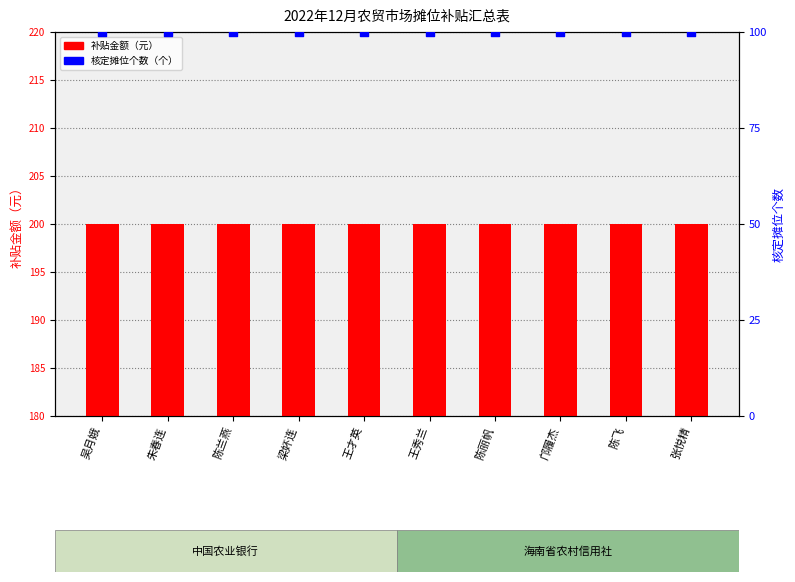

At how many categories does at least one series exceed 150?

10